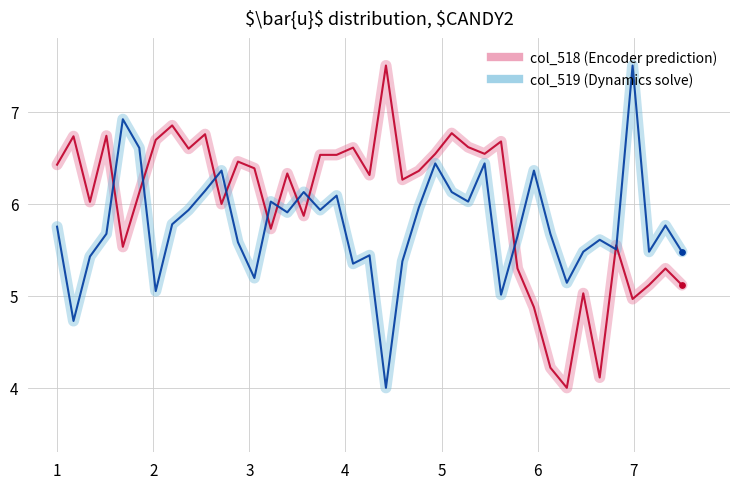

Which series has the largest total across all categories?

col_518 (Encoder prediction)